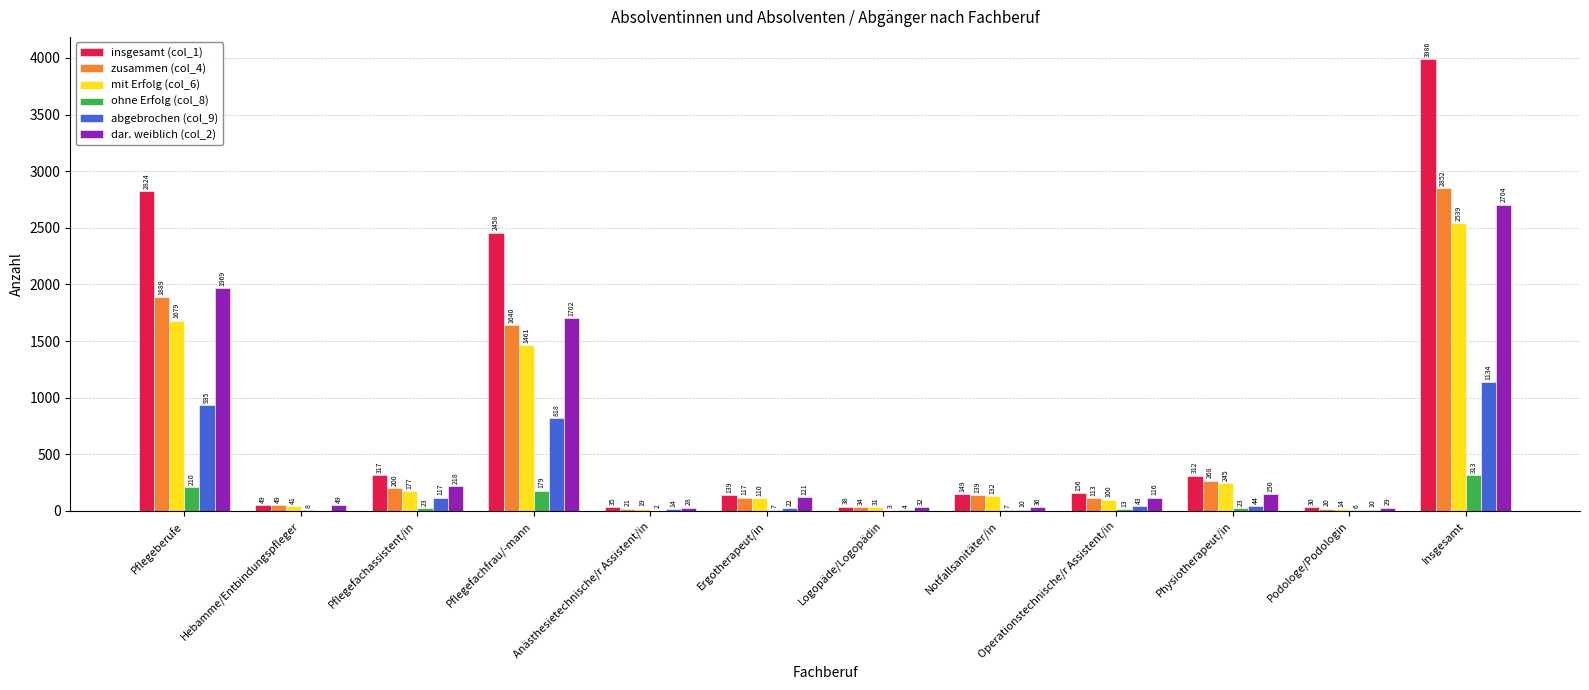

Is the value of mit Erfolg (col_6) at Notfallsanitäter/in greater than the value of dar. weiblich (col_2) at Pflegefachfrau/-mann?

No